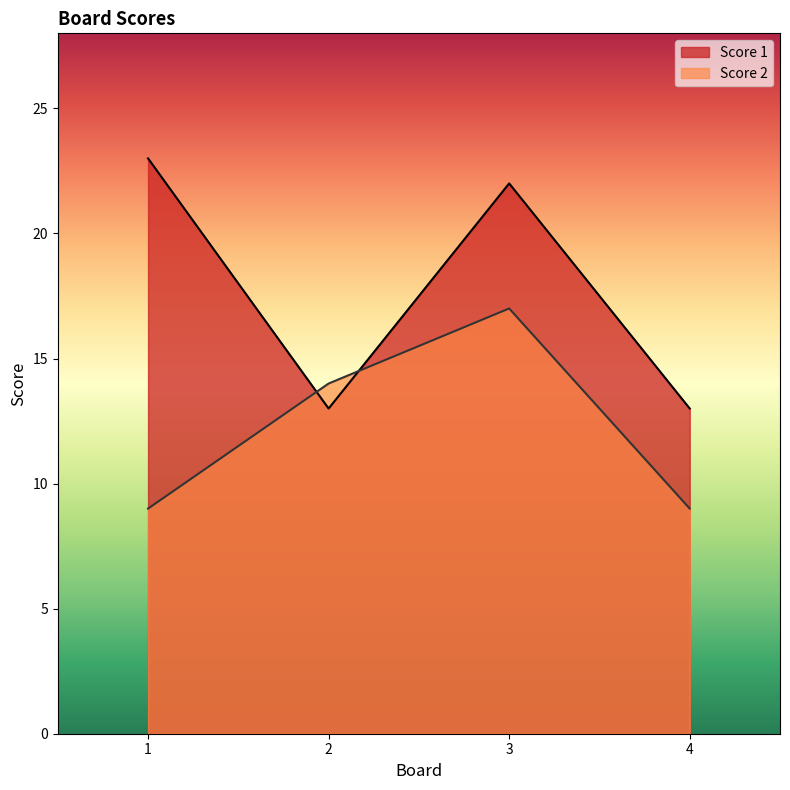

List the series in order of their peak value, highest first.

Score 1, Score 2